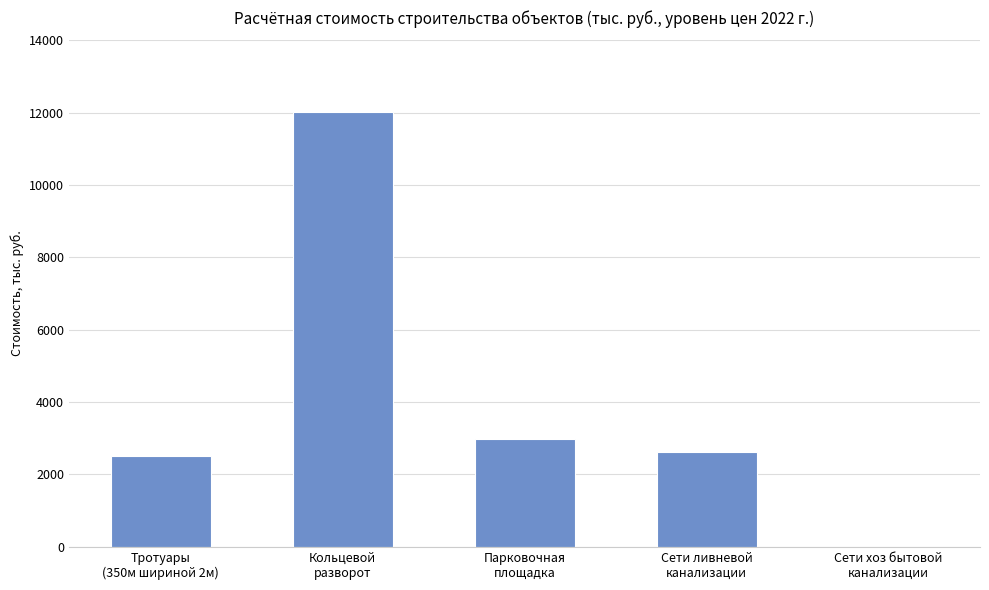

What is the sum of all values?

20126.8